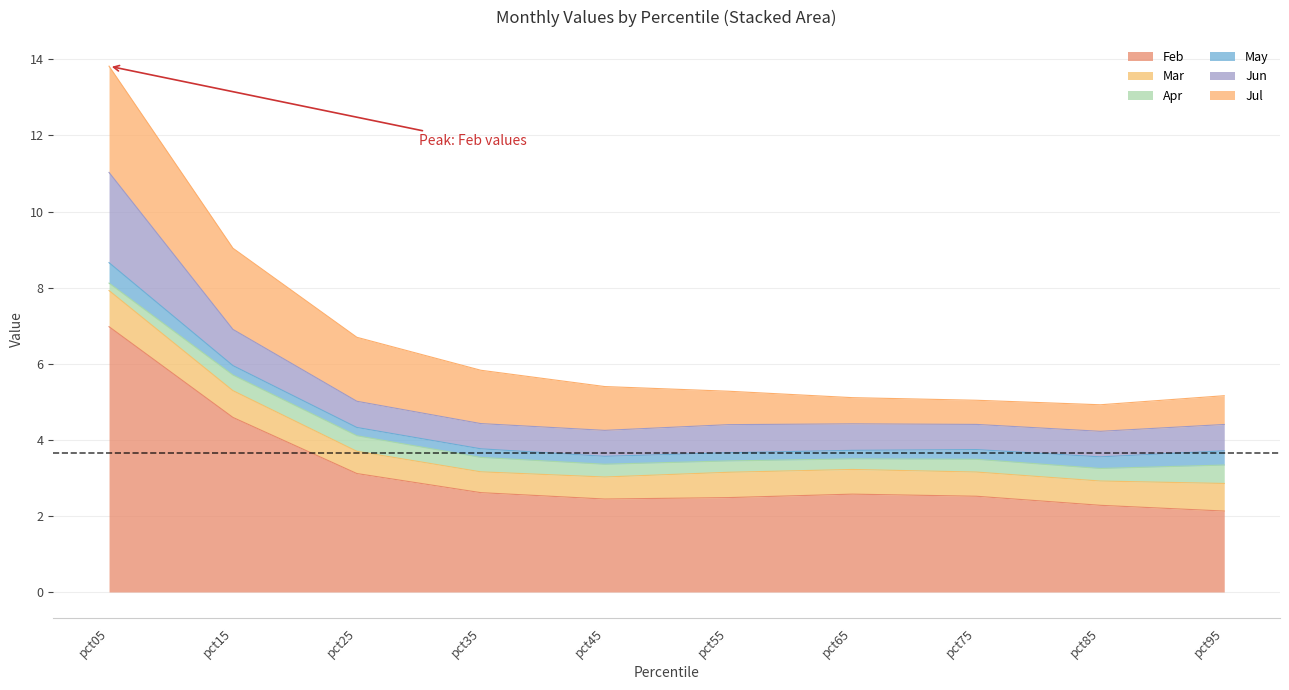

How many lines are shown in the chart?

6